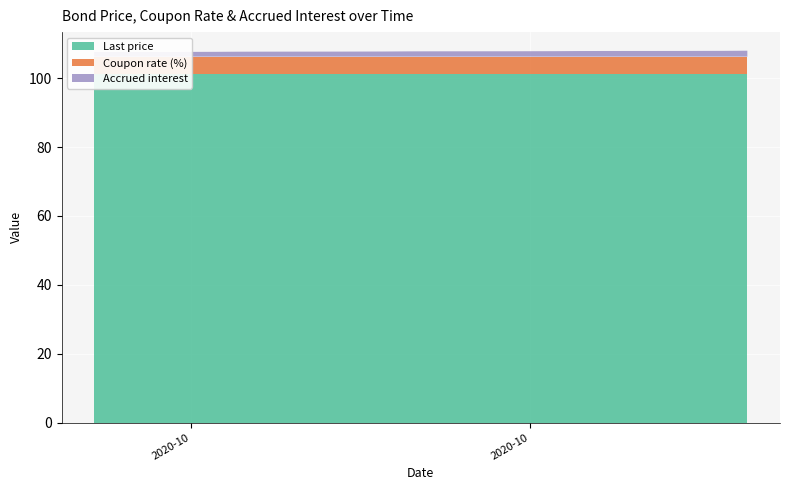

Reading left to right, extract all data points from this chart.

Last price: 2020-10-09=101.3	2020-10-12=101.3	2020-10-13=101.3	2020-10-14=101.3	2020-10-15=101.3	2020-10-16=101.3	2020-10-19=101.3	2020-10-20=101.3	2020-10-21=101.3	2020-10-22=101.3	2020-10-23=101.3	2020-10-26=101.3	2020-10-27=101.3	2020-10-28=101.3	2020-10-29=101.3	2020-10-30=101.3	2020-11-02=101.3	2020-11-03=101.3	2020-11-04=101.3	2020-11-05=101.3
Coupon rate (%): 2020-10-09=5.0	2020-10-12=5.0	2020-10-13=5.0	2020-10-14=5.0	2020-10-15=5.0	2020-10-16=5.0	2020-10-19=5.0	2020-10-20=5.0	2020-10-21=5.0	2020-10-22=5.0	2020-10-23=5.0	2020-10-26=5.0	2020-10-27=5.0	2020-10-28=5.0	2020-10-29=5.0	2020-10-30=5.0	2020-11-02=5.0	2020-11-03=5.0	2020-11-04=5.0	2020-11-05=5.0
Accrued interest: 2020-10-09=1.4	2020-10-12=1.4	2020-10-13=1.4	2020-10-14=1.4	2020-10-15=1.4	2020-10-16=1.5	2020-10-19=1.5	2020-10-20=1.5	2020-10-21=1.5	2020-10-22=1.5	2020-10-23=1.5	2020-10-26=1.6	2020-10-27=1.6	2020-10-28=1.6	2020-10-29=1.6	2020-10-30=1.6	2020-11-02=1.7	2020-11-03=1.7	2020-11-04=1.7	2020-11-05=1.7